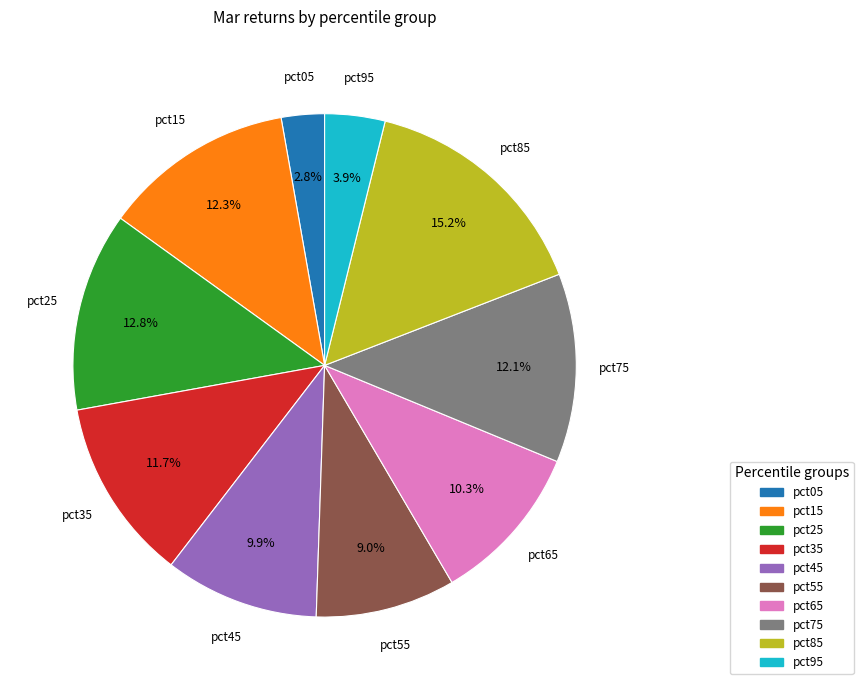

What percentage is the pct85 slice, to the nearest percent?

15%